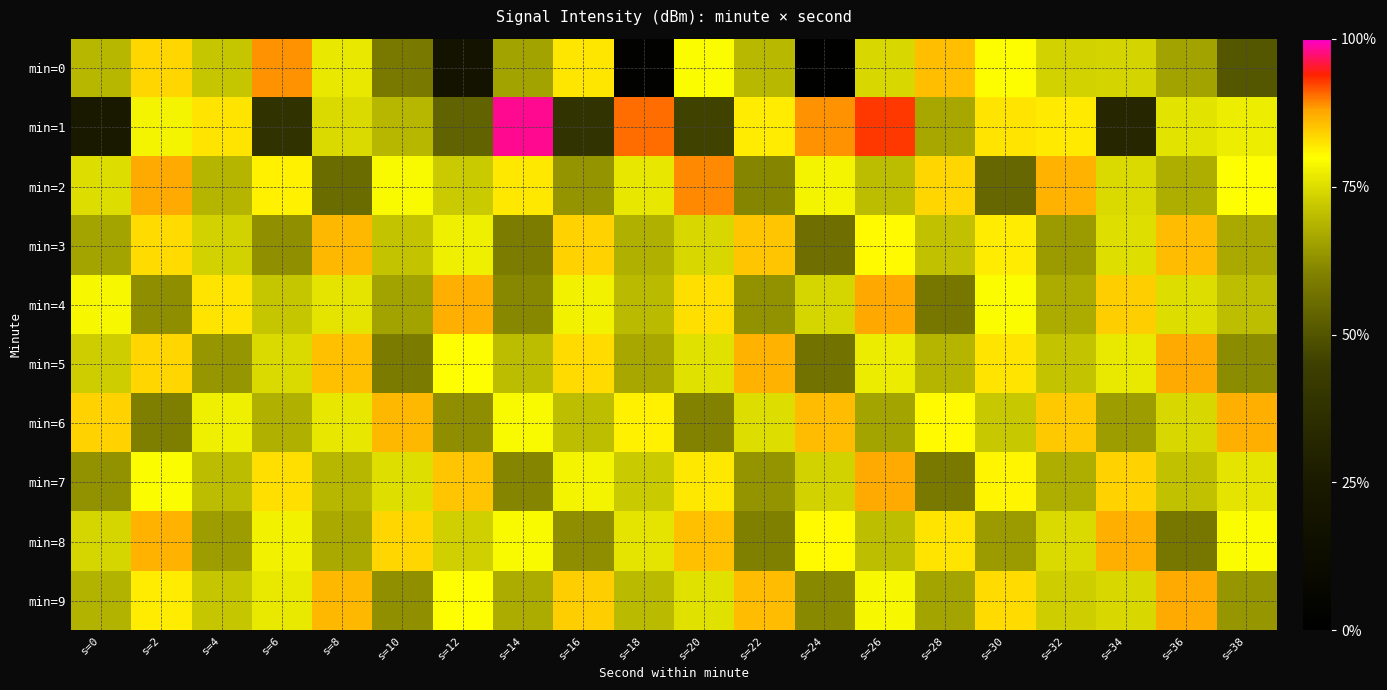

Which category has the highest value across all series?

s=14